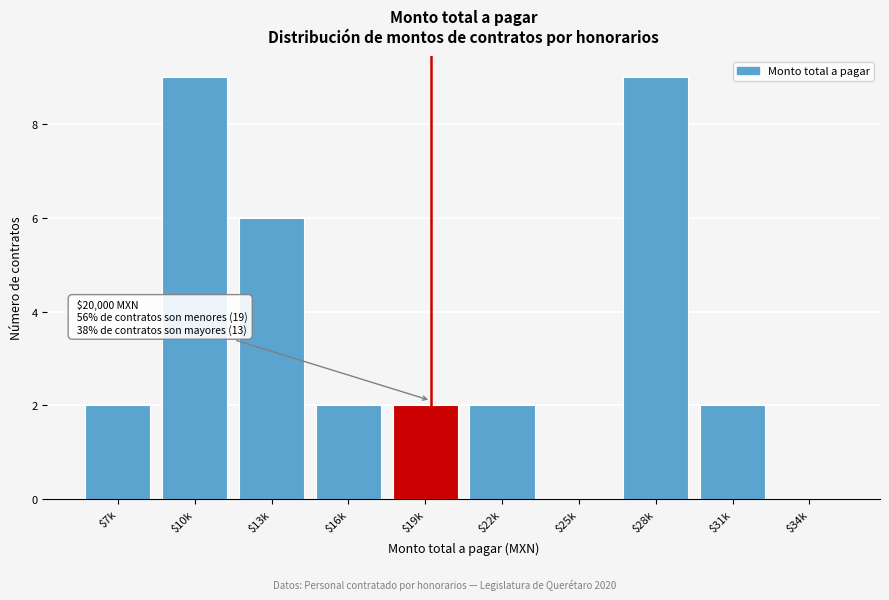

The value at $10k is 9. True or false?

True